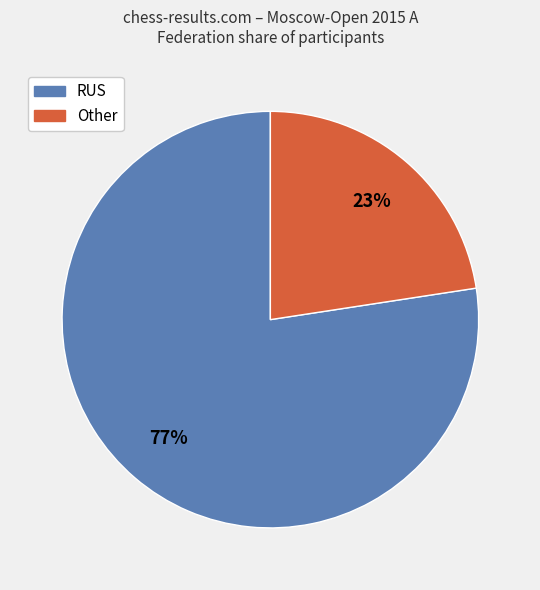

Which category has the smallest portion of the pie?

Other